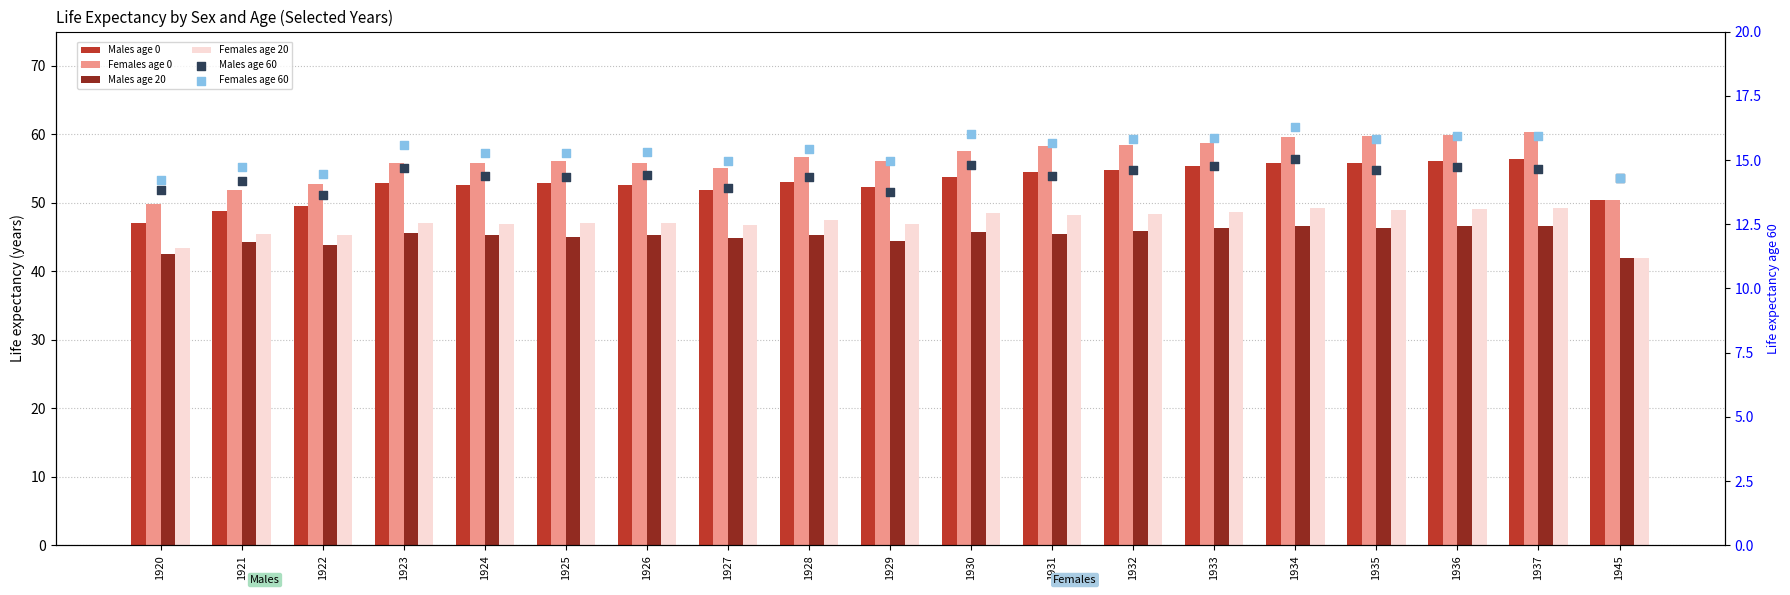

Is the value of Females age 0 at 1920 greater than the value of Males age 60 at 1925?

Yes